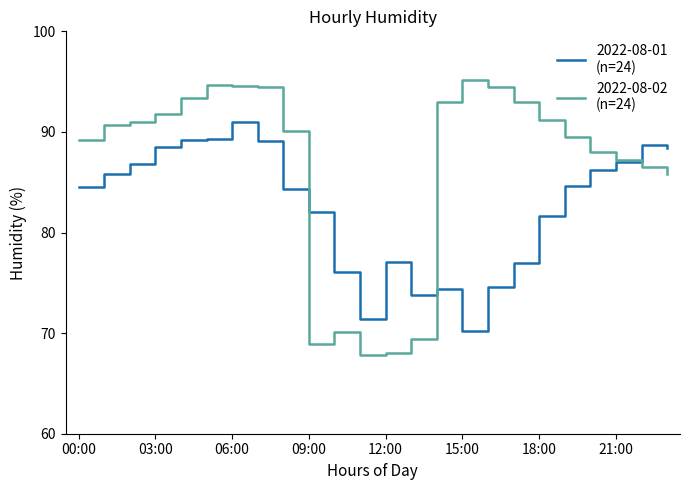

What is the minimum value shown in the chart?

67.8